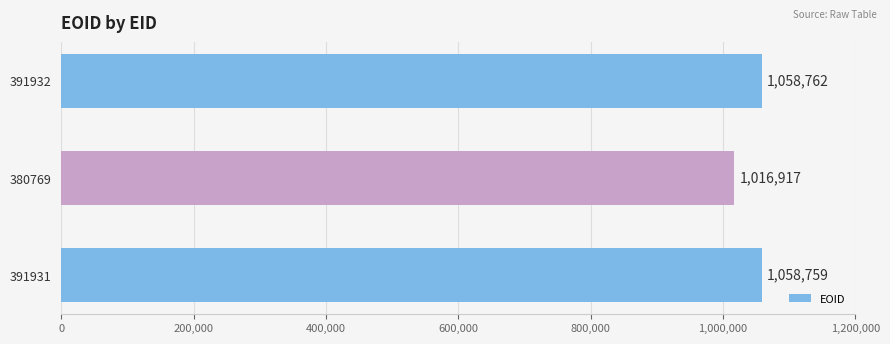

List the labels in order of value, largest first.

391932, 391931, 380769